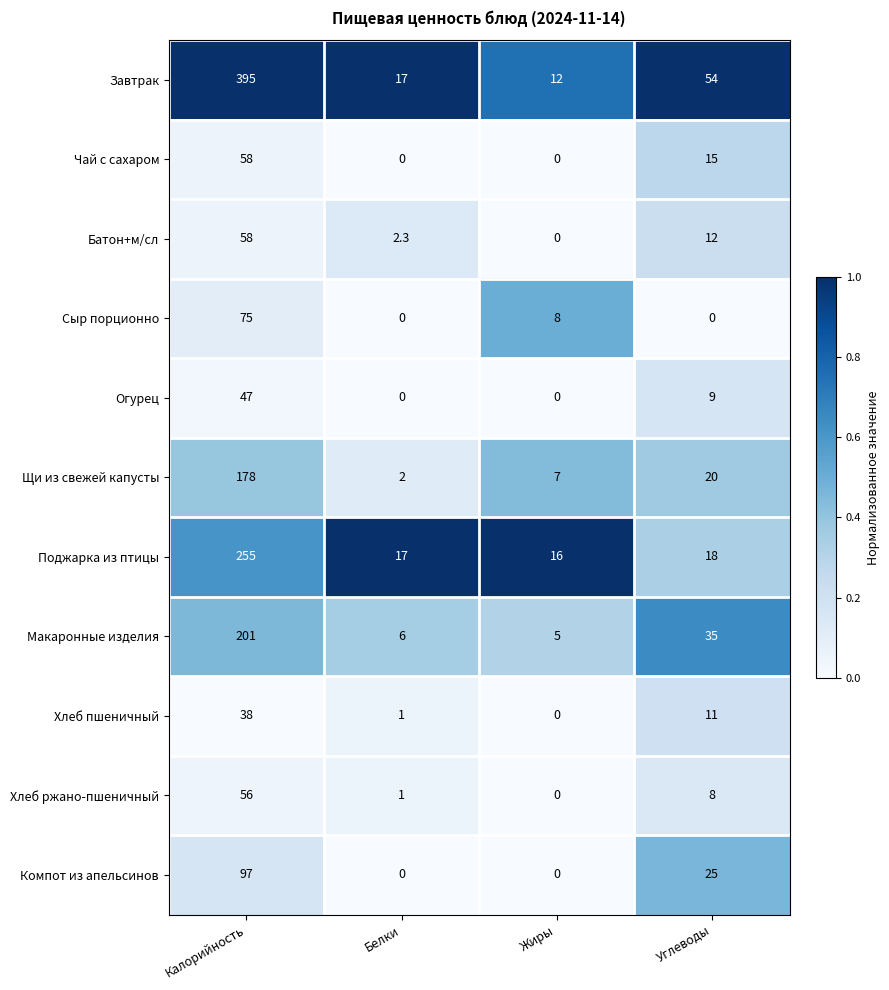

Which label corresponds to the largest value in the chart?

Калорийность